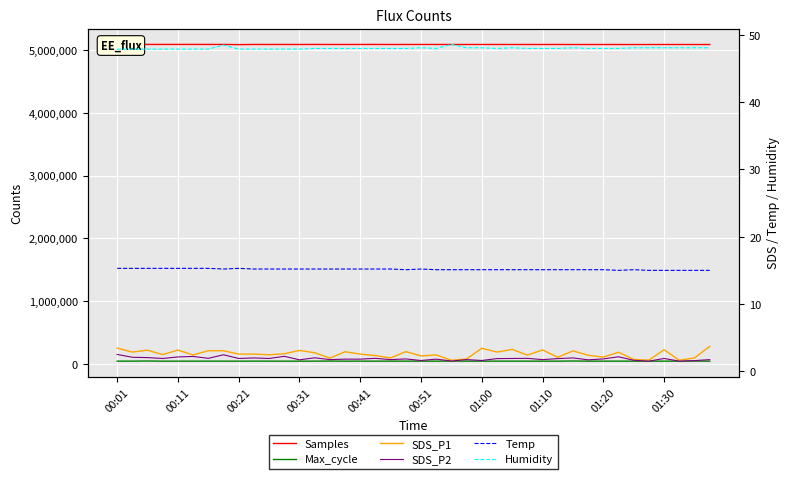

How many Humidity values are between 47 and 48?

27